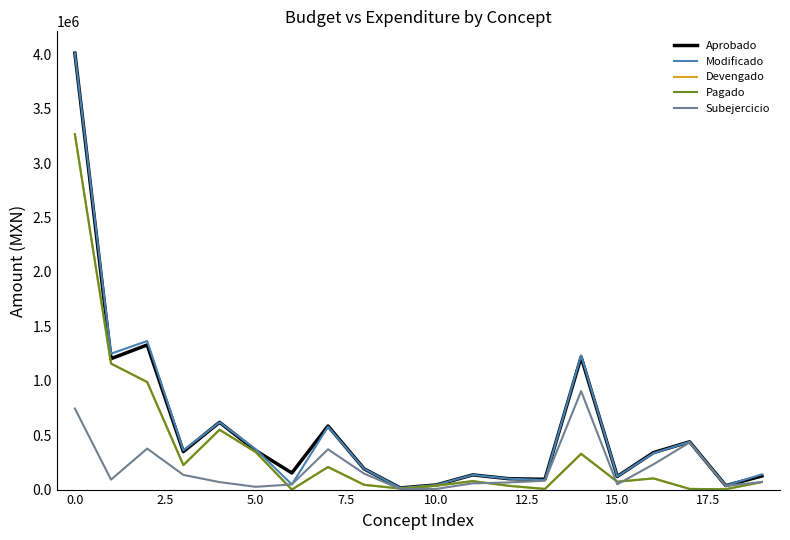

How many times do Aprobado and Modificado cross each other?

2